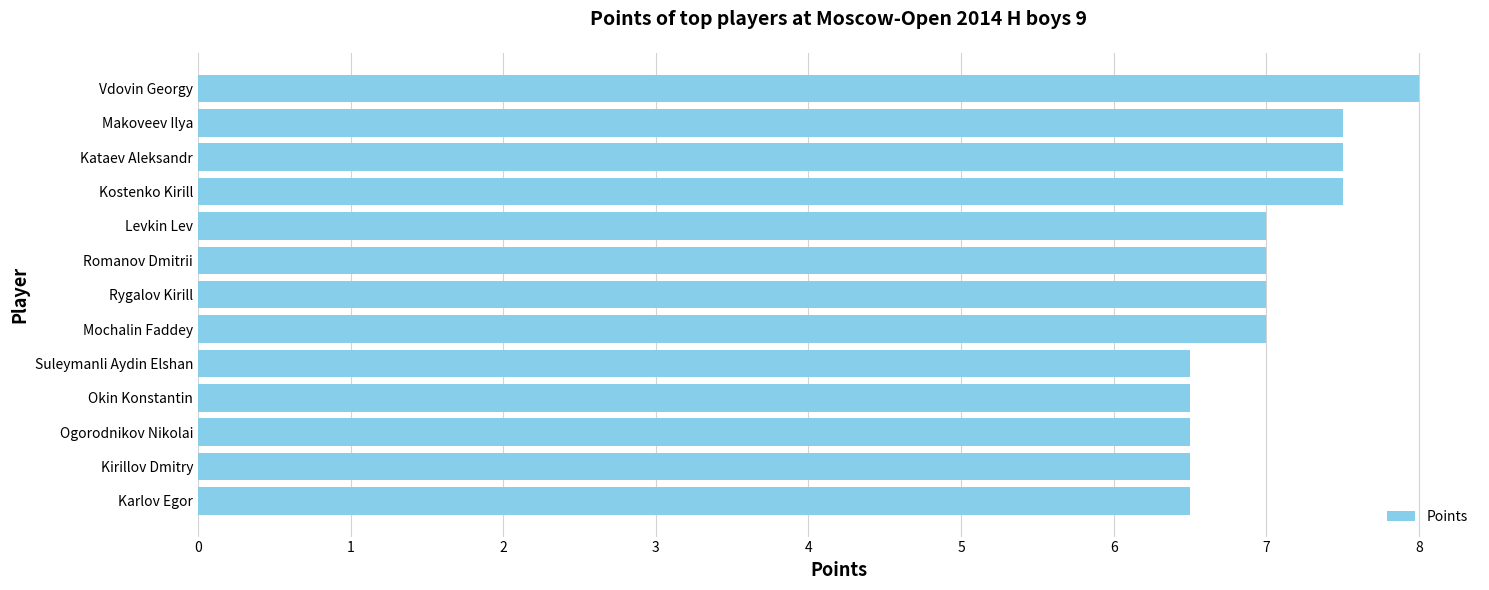

Reading top to bottom, transcribe all the data shown in this chart.

8.0	7.5	7.5	7.5	7.0	7.0	7.0	7.0	6.5	6.5	6.5	6.5	6.5